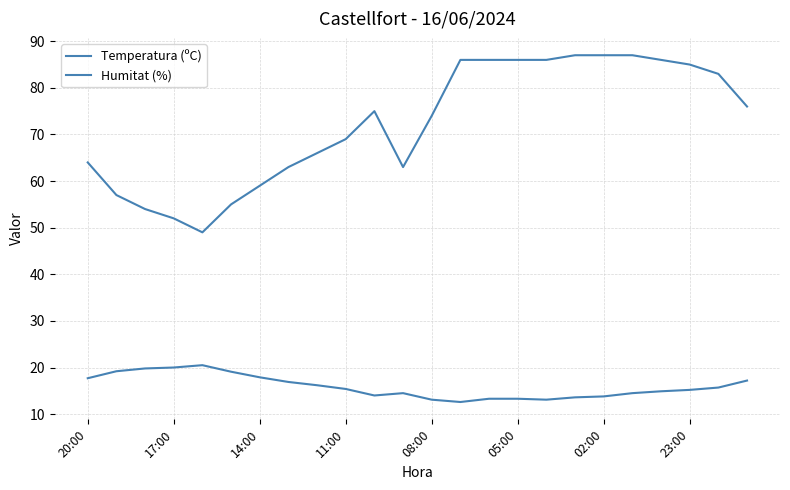

Is this an area chart (filled region under the line)?

No